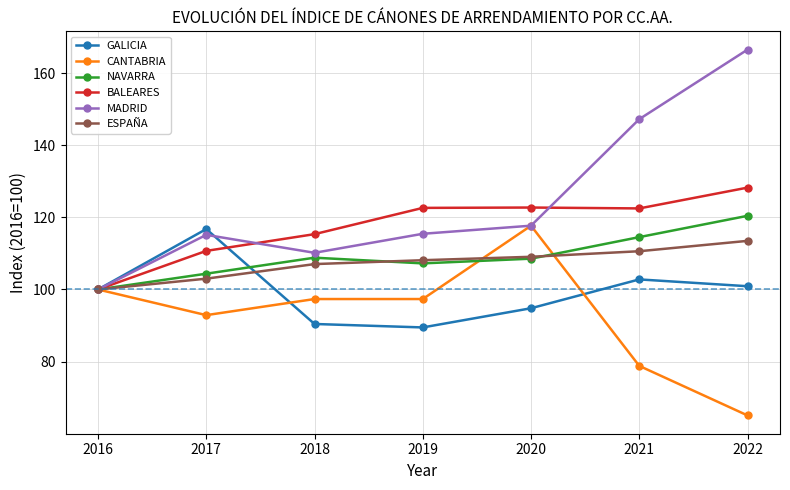

At which category is the sum across all series the highest?

2022